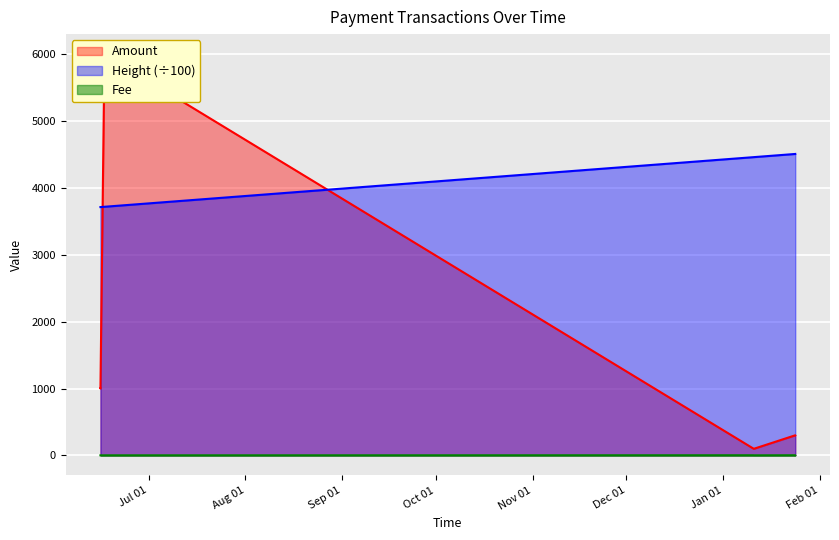

Which series changed the most between 2017-06-15 13:01:34 and 2017-06-16 20:04:42?

Amount